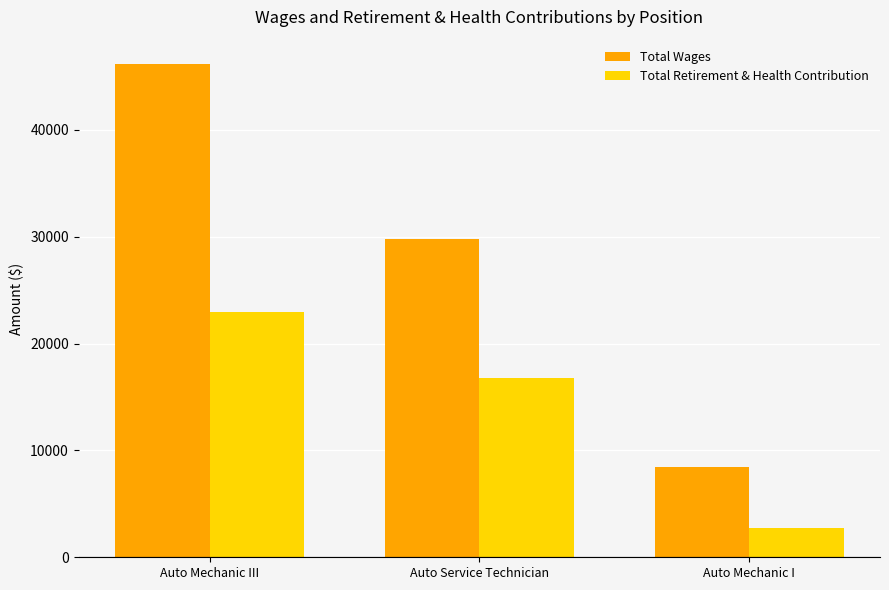

Which series has the largest total across all categories?

Total Wages